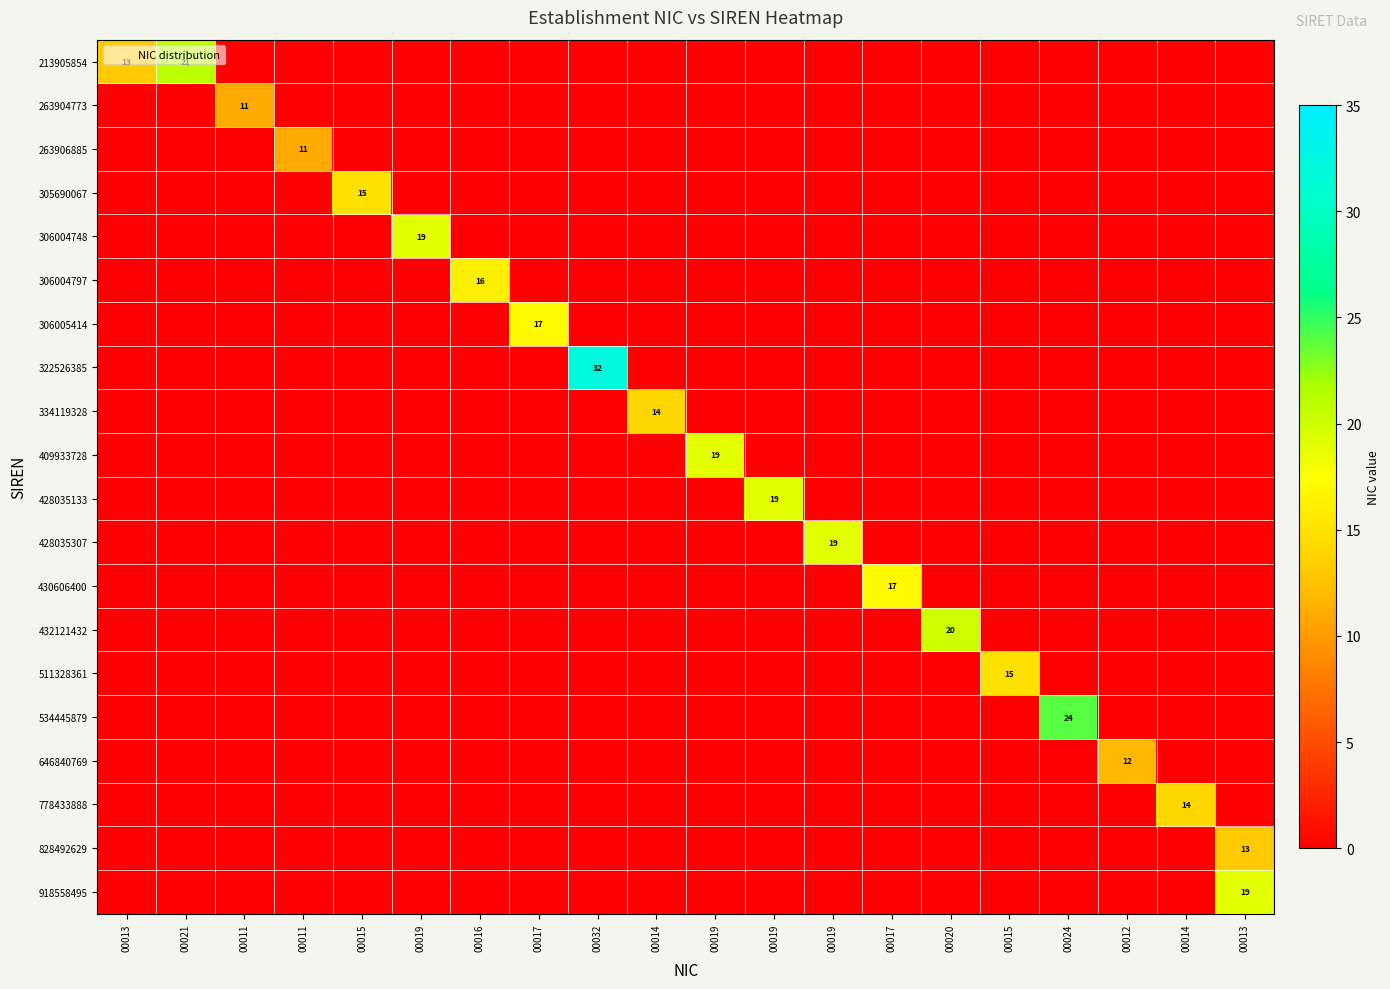

The value of 646840769 at 00019 is -7. True or false?

False